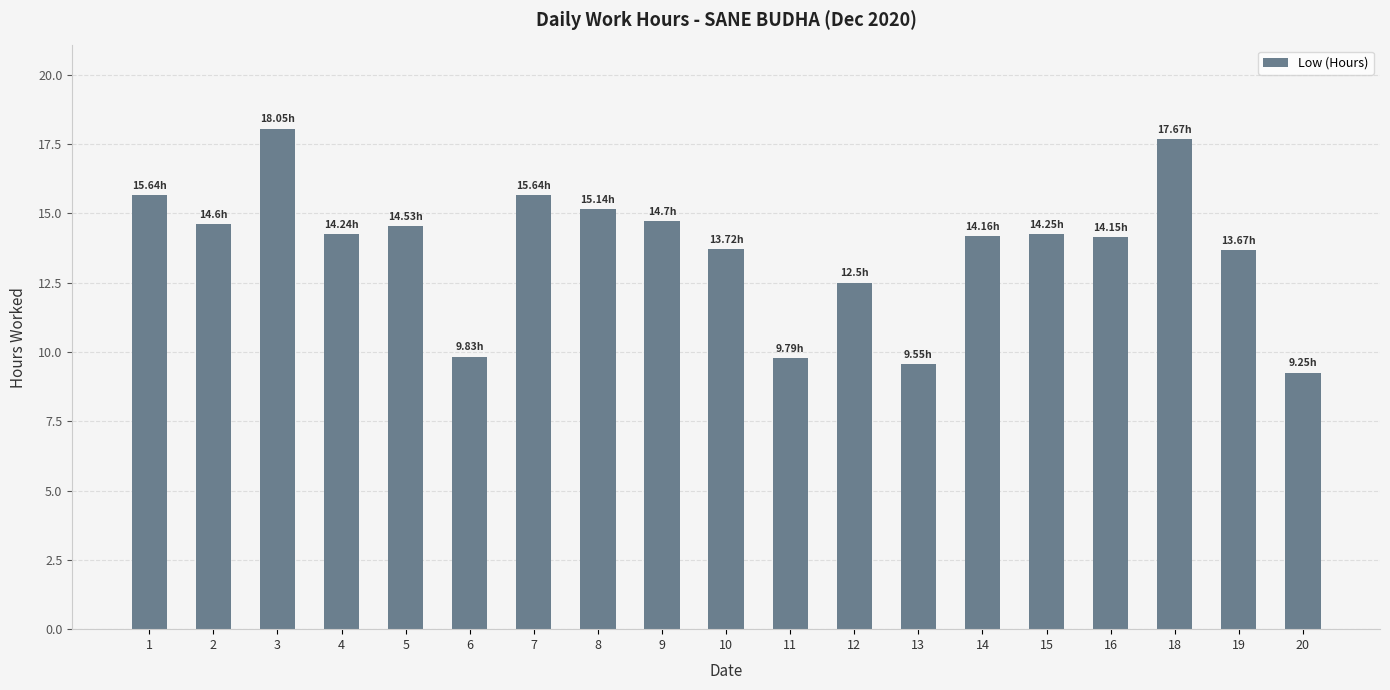

What is the value of the 18th bar from the left?

13.7